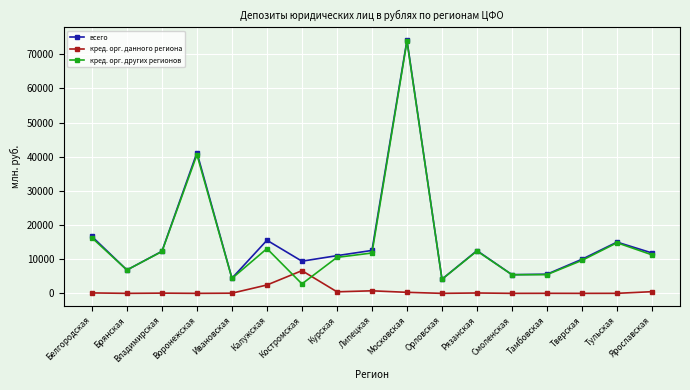

The value of кред. орг. данного региона at Липецкая is 747. True or false?

True